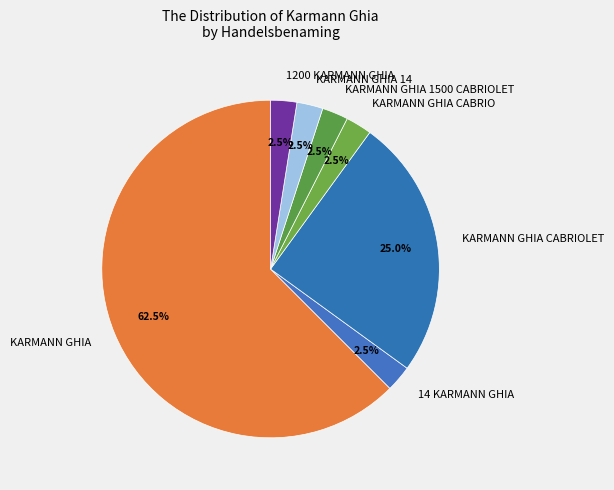

What is the ratio of the value at KARMANN GHIA CABRIO to the value at KARMANN GHIA 1500 CABRIOLET?

1.0